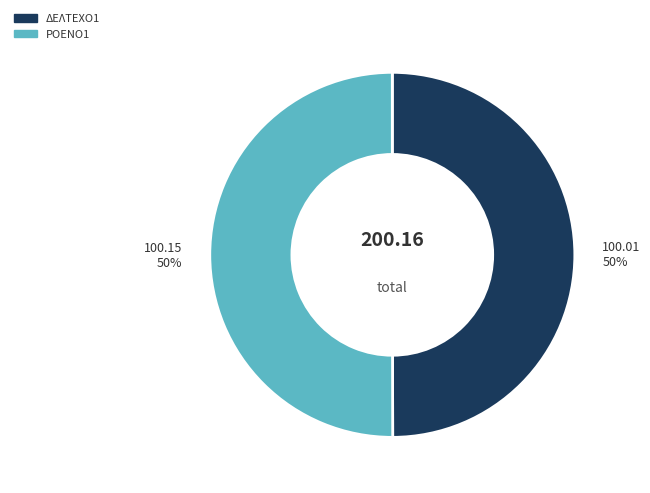

Approximately how many times larger is the value at ΡΟΕΝΟ1 compared to ΔΕΛΤΕΧΟ1?

1.0